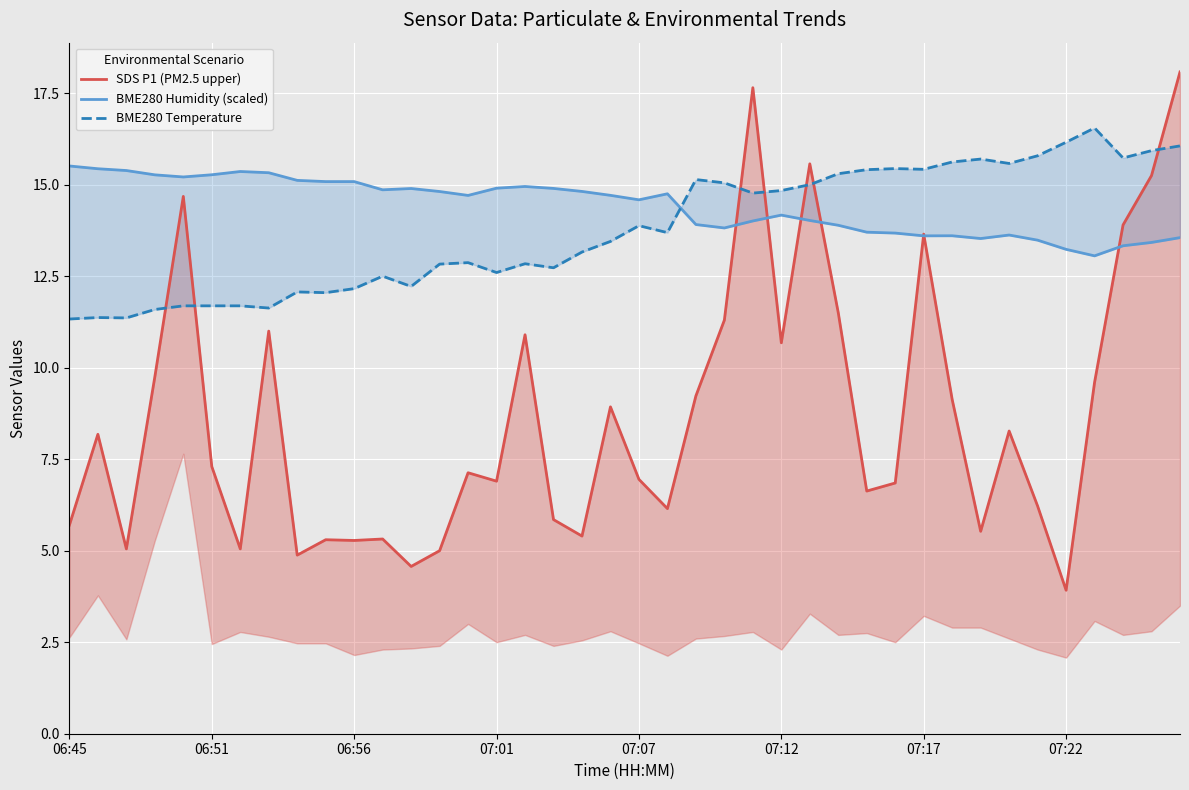

How many data points in SDS P1 (PM2.5 upper) are above 7?

21